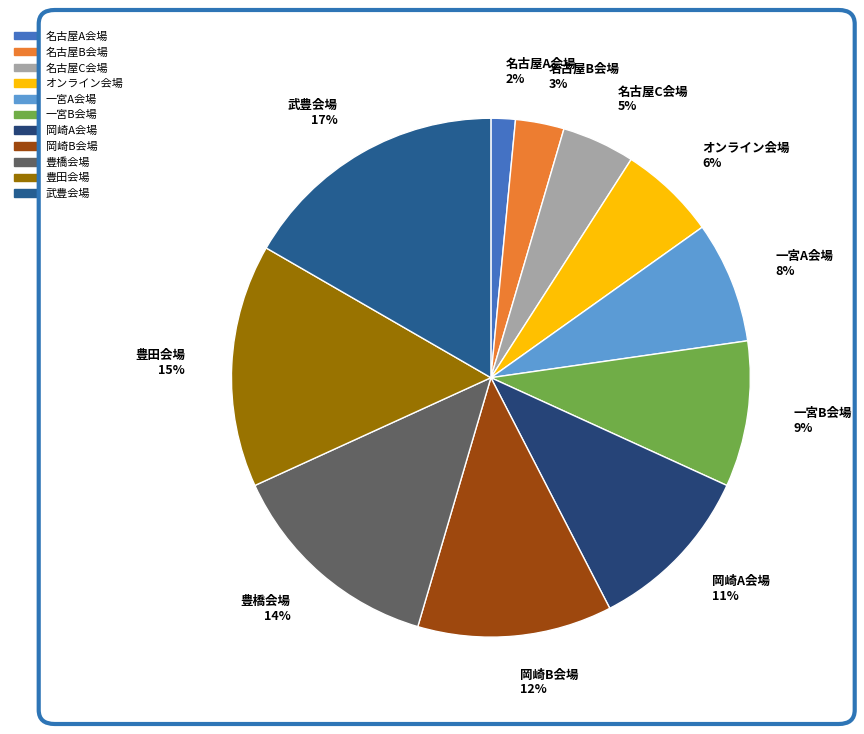

What percentage is the 岡崎B会場 slice, to the nearest percent?

12%